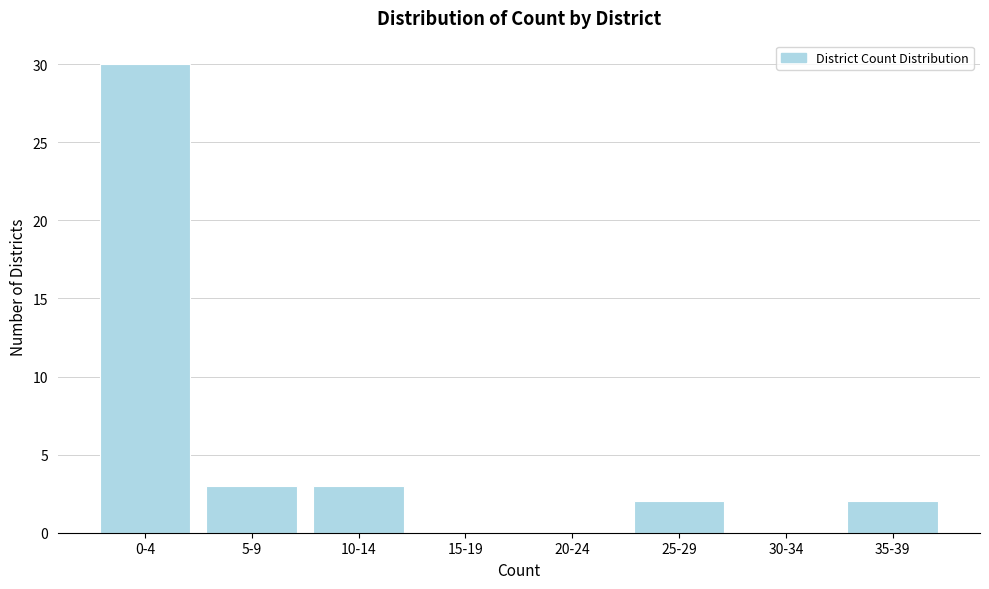

Reading left to right, what are all the values shown in this chart?

0-4=30	5-9=3	10-14=3	15-19=0	20-24=0	25-29=2	30-34=0	35-39=2